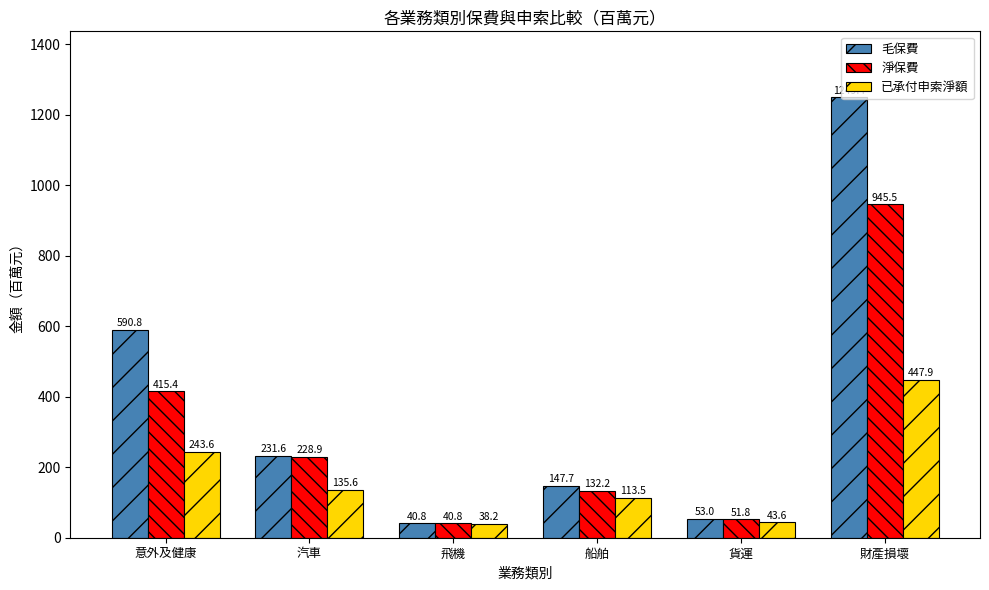

Which series has the widest spread of values?

毛保費